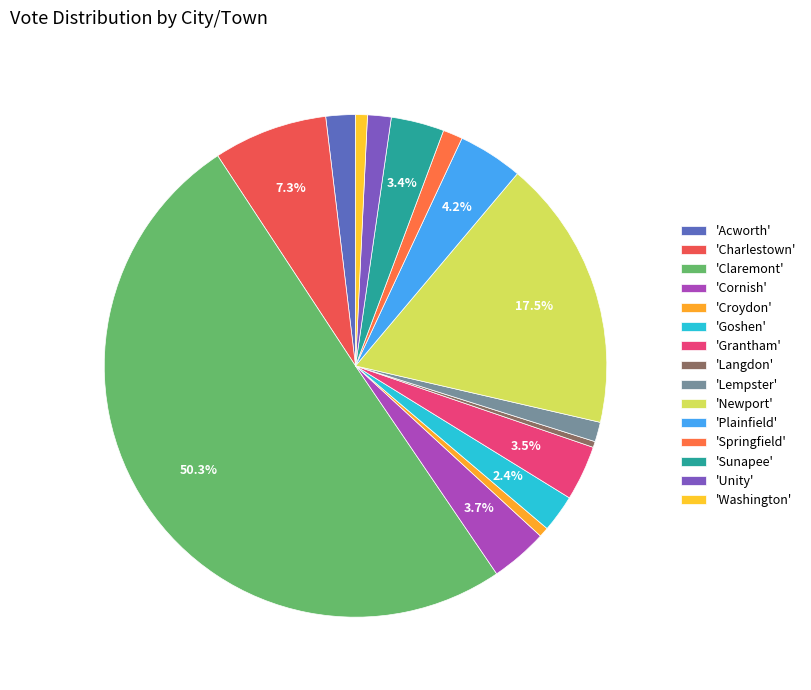

Count the number of slices in the pie.

15